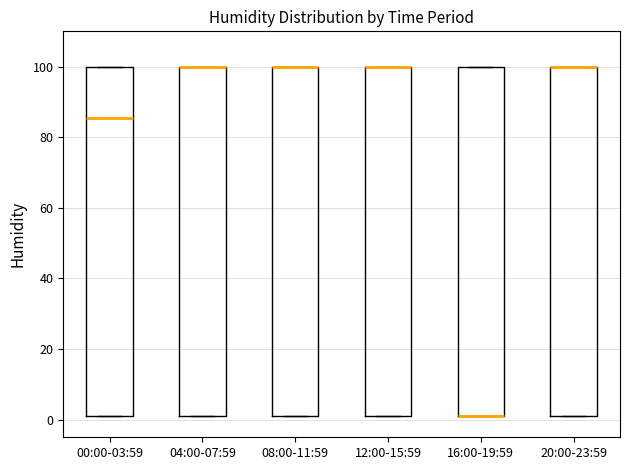

Reading left to right, transcribe this box plot: for each box, give where its median line is, the range the box spans, and where its two whiskers end, as read against the y-axis. The values are not printed on the chart, so give them approximately, as read against the axis.

00:00-03:59: median 86, box 2 to 100, whiskers 2 to 100
04:00-07:59: median 100 (drawn on the box's upper edge), box 2 to 100, whiskers 2 to 100
08:00-11:59: median 100 (drawn on the box's upper edge), box 2 to 100, whiskers 2 to 100
12:00-15:59: median 100 (drawn on the box's upper edge), box 2 to 100, whiskers 2 to 100
16:00-19:59: median 2 (drawn on the box's lower edge), box 2 to 100, whiskers 2 to 100
20:00-23:59: median 100 (drawn on the box's upper edge), box 2 to 100, whiskers 2 to 100